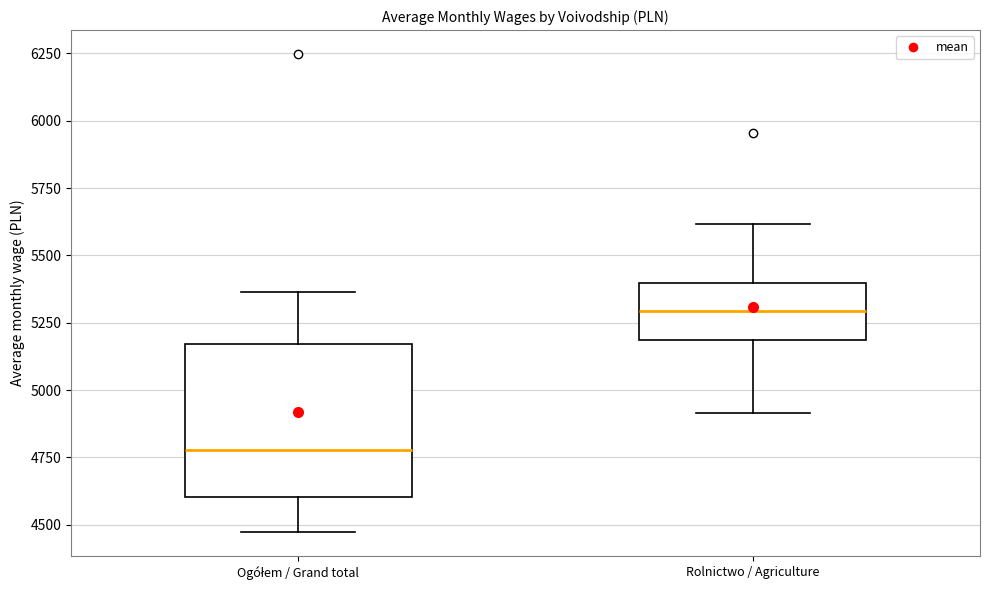

Reading left to right, read every box against the y-axis: the position of its median line, the range the box covers, and the ends of its whiskers. The values are not printed on the chart, so give them approximately, as read against the axis.

Ogółem / Grand total: median 4800, box 4600 to 5150, whiskers 4450 to 5350
Rolnictwo / Agriculture: median 5300, box 5200 to 5400, whiskers 4900 to 5600